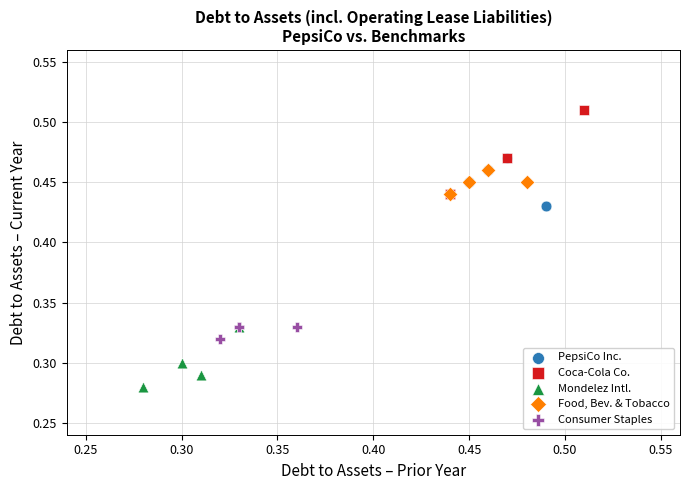

Which series reaches the minimum Y coordinate?

Mondelez Intl.